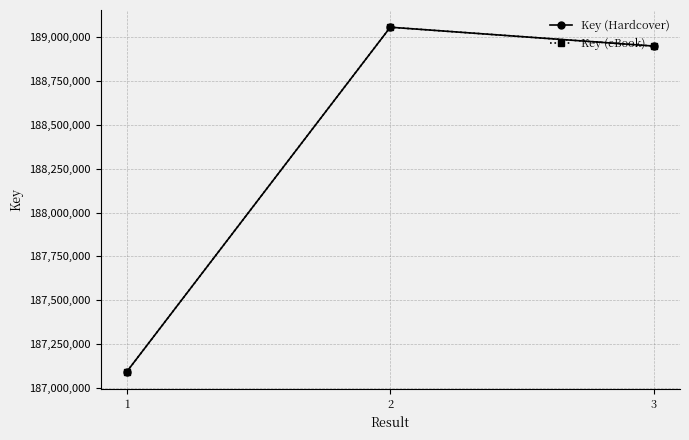

Is it true that Key (eBook) equals 188948469 at 3?

True